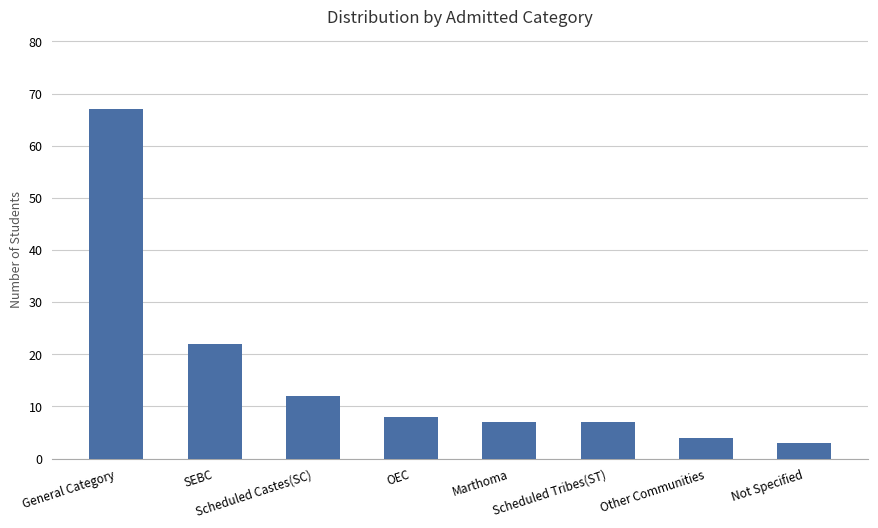

How many bars are there in total?

8